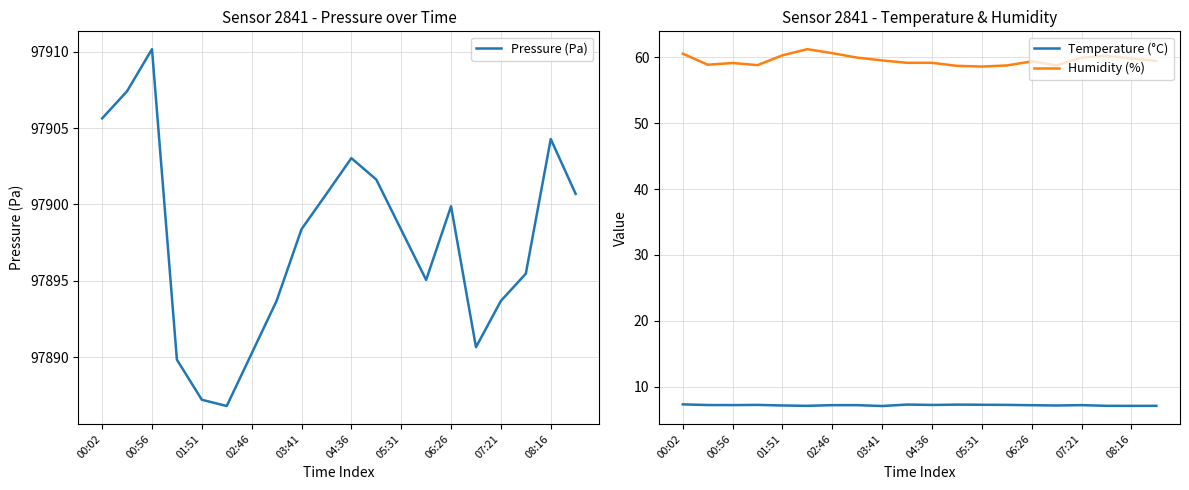

True or false: Temperature (°C) and Humidity (%) cross at least once.

False